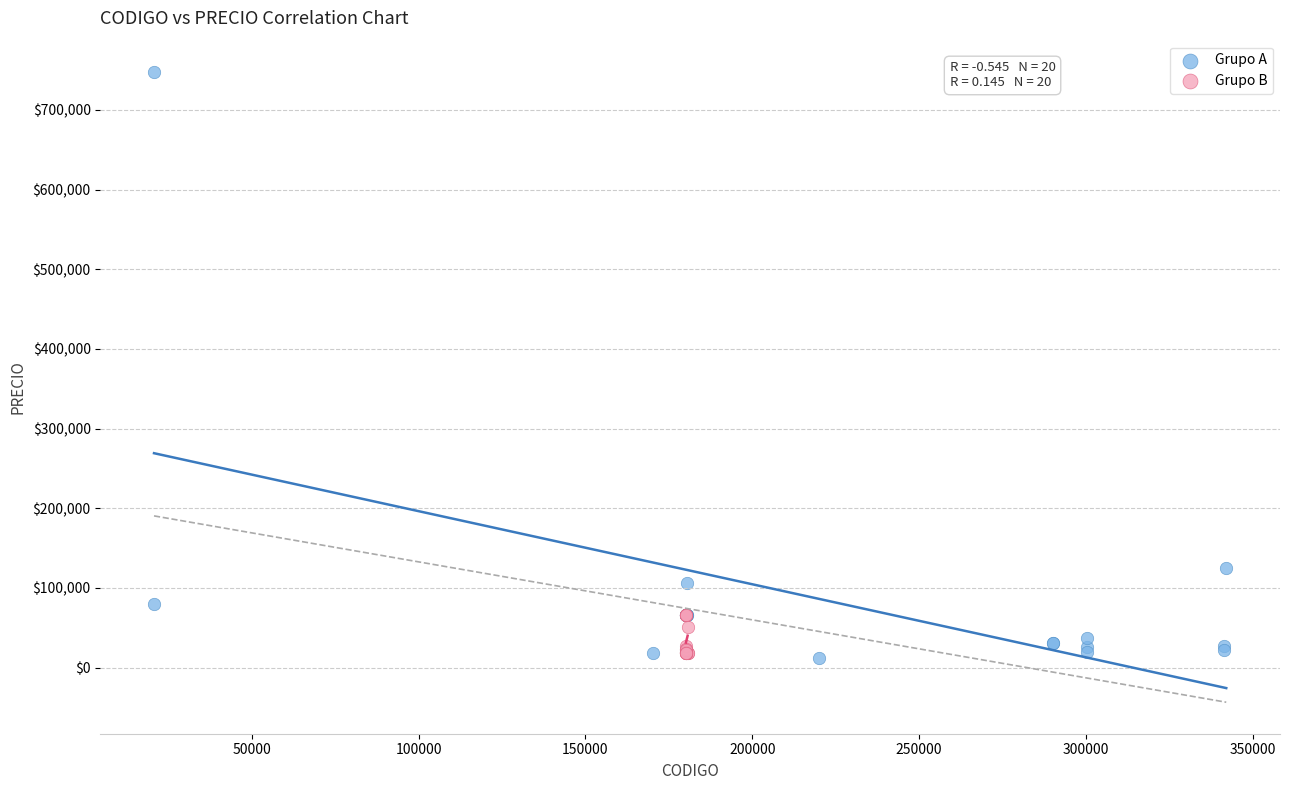

Which series reaches the maximum Y coordinate?

Grupo A